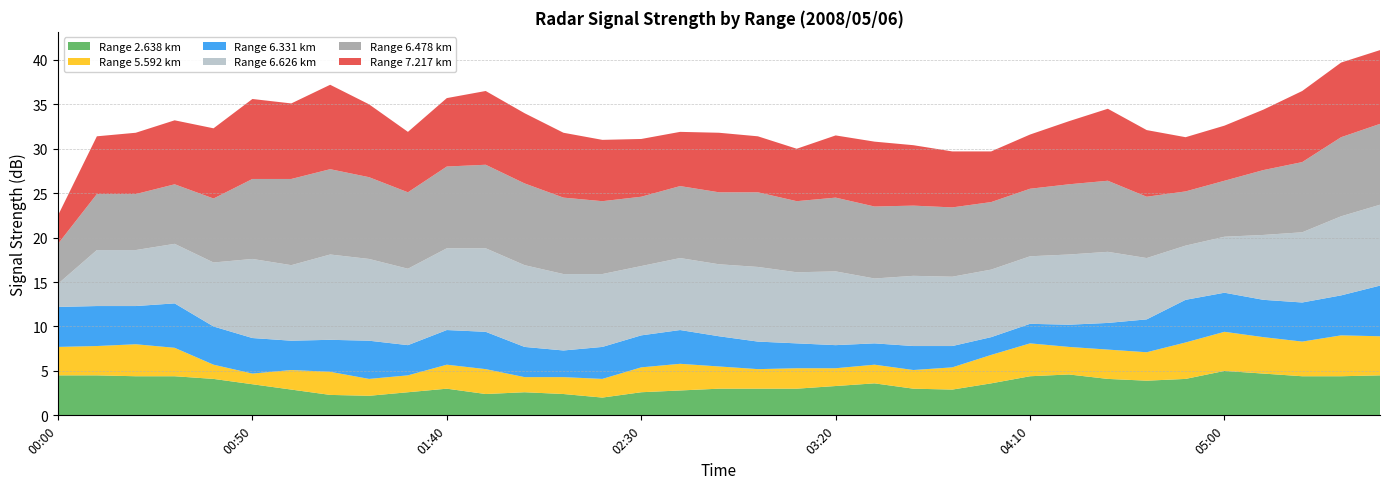

Reading right to left, list all the values displayed in this chart.

2.638: 4.5	4.4	4.4	4.7	5.0	4.1	3.9	4.1	4.6	4.4	3.6	2.9	3.0	3.6	3.3	3.0	3.0	3.0	2.8	2.6	2.0	2.4	2.6	2.4	3.0	2.6	2.2	2.3	2.9	3.5	4.1	4.4	4.4	4.5	4.5
5.592: 4.4	4.6	3.9	4.1	4.4	4.1	3.2	3.3	3.1	3.7	3.2	2.5	2.1	2.1	2.0	2.3	2.2	2.5	3.0	2.8	2.1	1.9	1.7	2.8	2.7	1.9	1.9	2.6	2.2	1.2	1.6	3.2	3.6	3.3	3.2
6.331: 5.7	4.5	4.4	4.2	4.4	4.8	3.7	3.0	2.5	2.2	2.0	2.4	2.7	2.4	2.6	2.8	3.1	3.4	3.8	3.6	3.6	3.0	3.4	4.2	3.9	3.4	4.3	3.6	3.3	4.0	4.3	5.0	4.3	4.5	4.5
6.478: 9.1	8.9	7.9	7.3	6.3	6.1	6.9	8.0	7.9	7.6	7.6	7.8	7.9	8.1	8.3	8.0	8.4	8.1	8.1	7.8	8.2	8.6	9.2	9.4	9.2	8.6	9.2	9.6	9.7	9.0	7.2	6.7	6.3	6.3	4.5
6.626: 9.1	8.9	7.9	7.3	6.3	6.1	6.9	8.0	7.9	7.6	7.6	7.8	7.9	7.3	8.3	8.0	8.4	8.1	8.1	7.8	8.2	8.6	9.2	9.4	9.2	8.6	9.2	9.6	8.5	8.9	7.2	6.7	6.3	6.3	2.6
7.217: 8.3	8.4	8.0	6.8	6.2	6.1	7.5	8.1	7.1	6.1	5.7	6.3	6.8	7.3	7.0	5.9	6.3	6.7	6.1	6.5	6.9	7.3	7.9	8.3	7.7	6.8	8.2	9.5	8.5	9.0	7.9	7.2	6.9	6.5	3.2